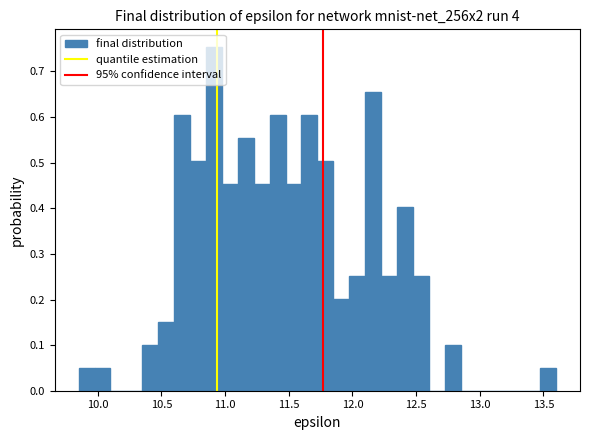

Read against the x-axis, roughly where is the centre of the tallest bar?

10.90